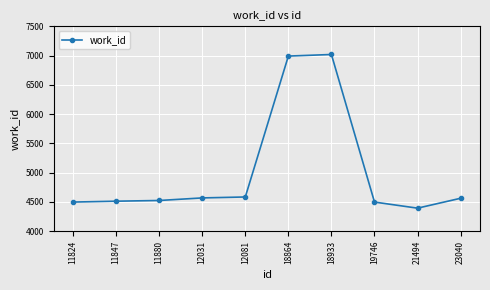

What is the change in value from 11880 to 18864?

+2467